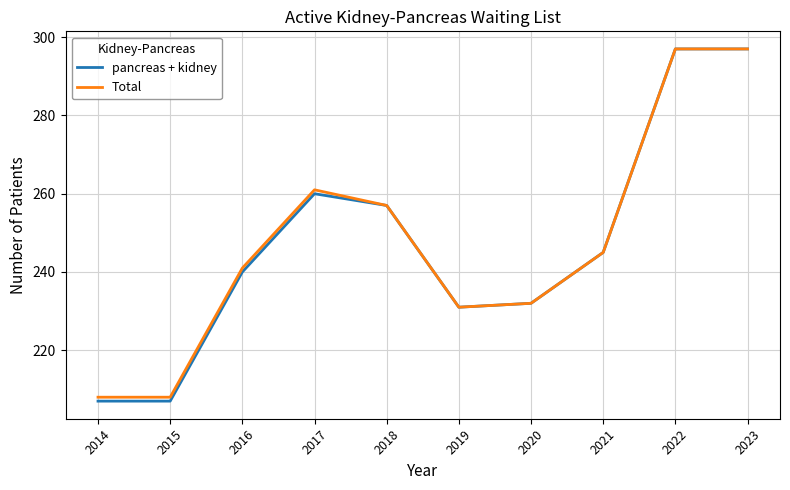

Is the value of Total at 2020 greater than the value of pancreas + kidney at 2016?

No